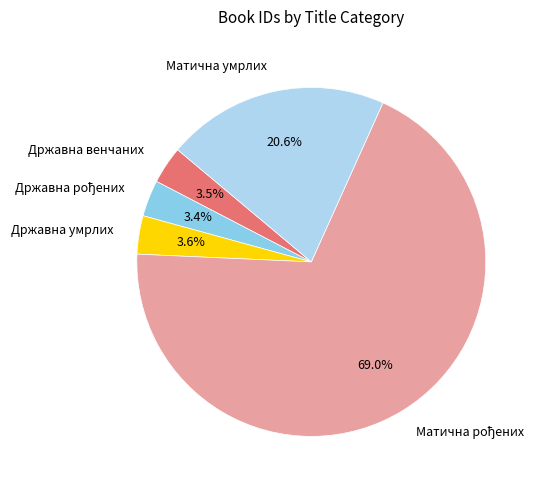

To the nearest percent, what is the difference between the largest and smallest slice percentages?

66%